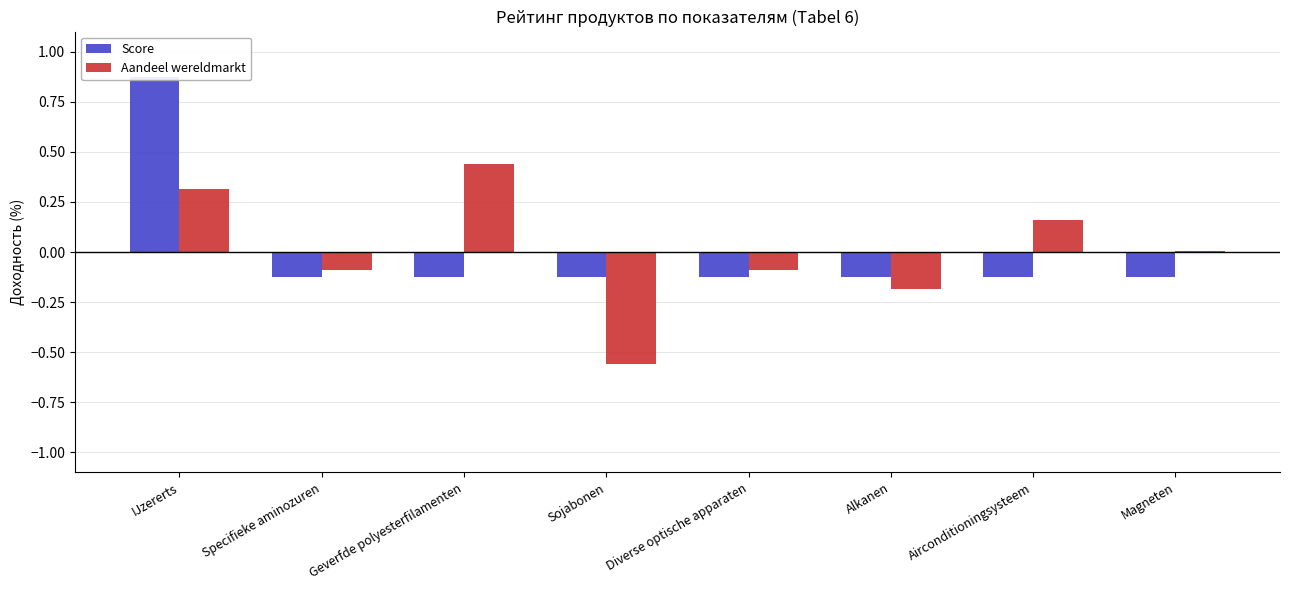

How many values in the Score series exceed 0?

1